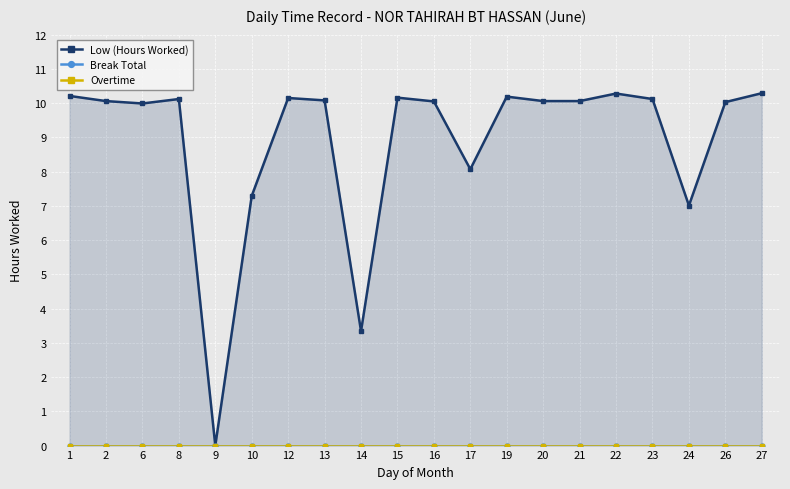

True or false: Low (Hours Worked) and Break Total cross at least once.

False